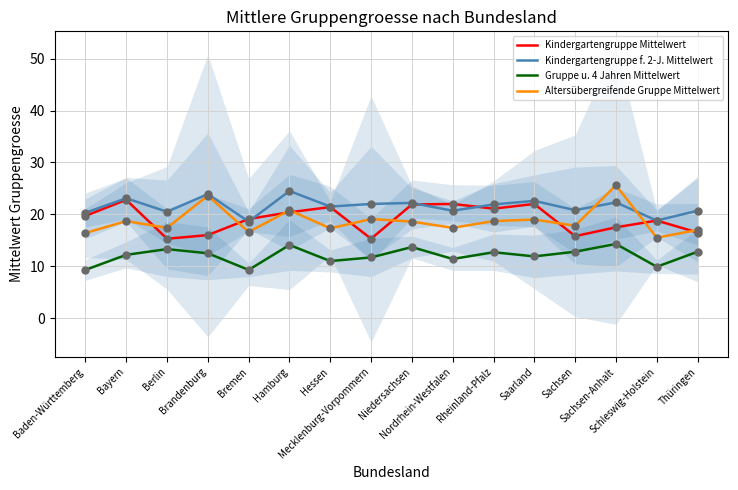

What is the total value across all series at Niedersachsen?

76.4